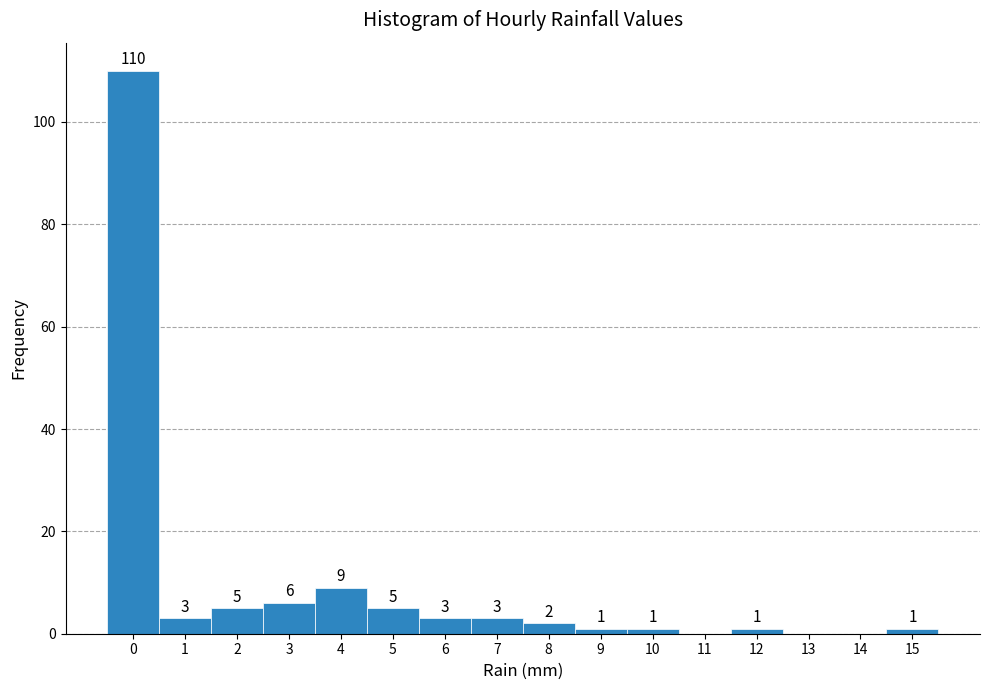

Reading right to left, what are all the values shown in this chart?

15=1	14=0	13=0	12=1	11=0	10=1	9=1	8=2	7=3	6=3	5=5	4=9	3=6	2=5	1=3	0=110